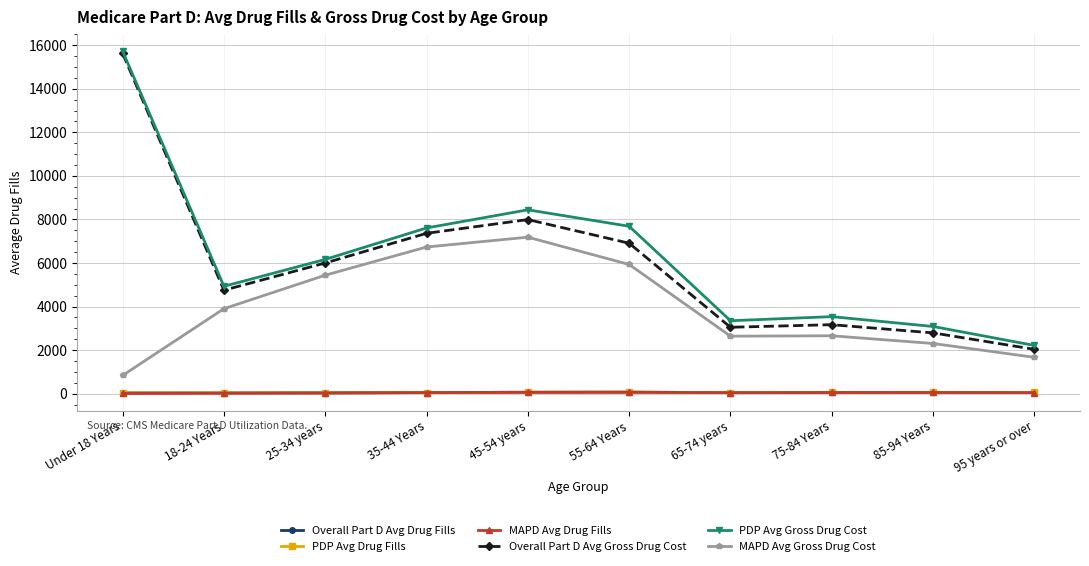

Is the value of MAPD Avg Gross Drug Cost at 25-34 years greater than the value of MAPD Avg Drug Fills at 35-44 Years?

Yes